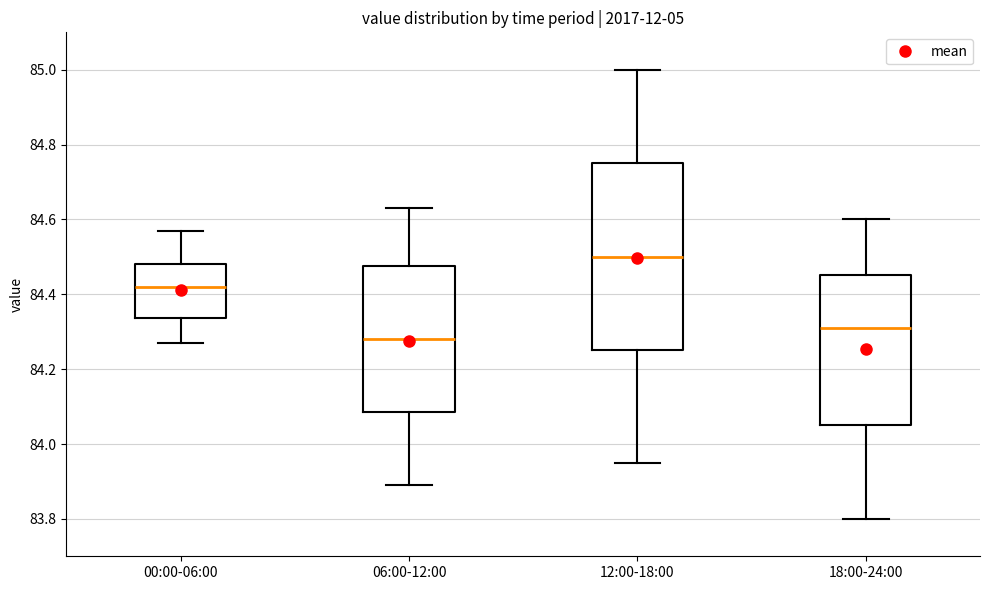

Reading left to right, transcribe this box plot: for each box, give where its median line is, the range the box spans, and where its two whiskers end, as read against the y-axis. The values are not printed on the chart, so give them approximately, as read against the axis.

00:00-06:00: median 84.42, box 84.34 to 84.48, whiskers 84.28 to 84.58
06:00-12:00: median 84.28, box 84.08 to 84.48, whiskers 83.90 to 84.64
12:00-18:00: median 84.50, box 84.26 to 84.76, whiskers 83.96 to 85.00
18:00-24:00: median 84.32, box 84.06 to 84.46, whiskers 83.80 to 84.60